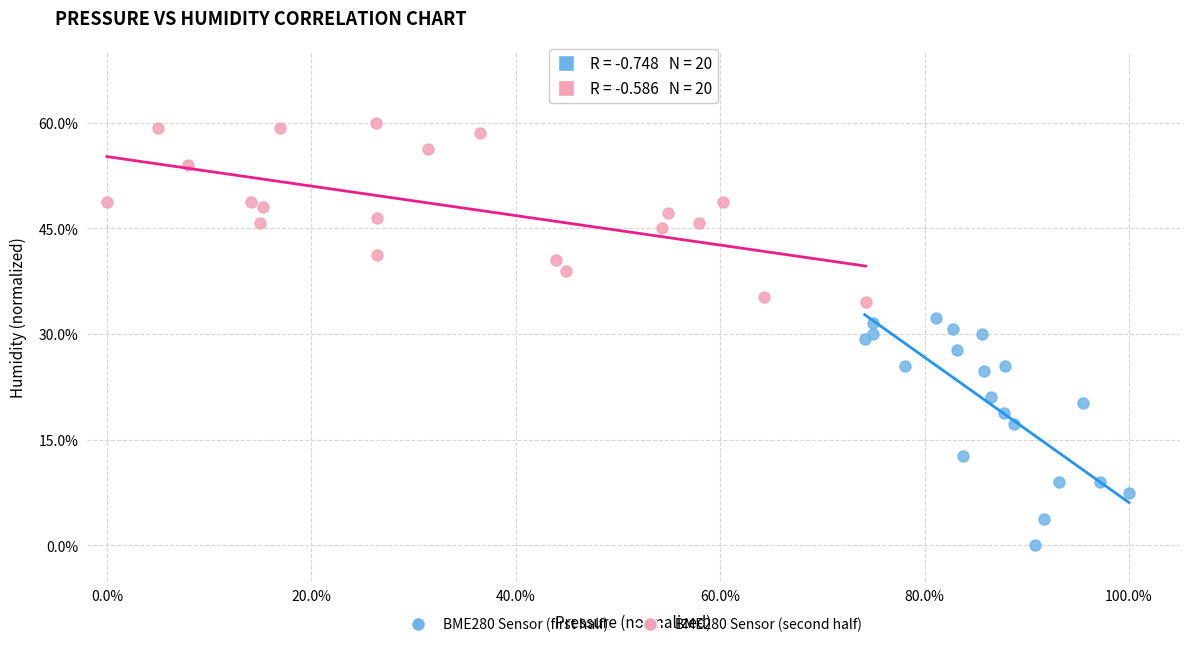

Which series contains the highest Y value?

BME280 Sensor (second half)